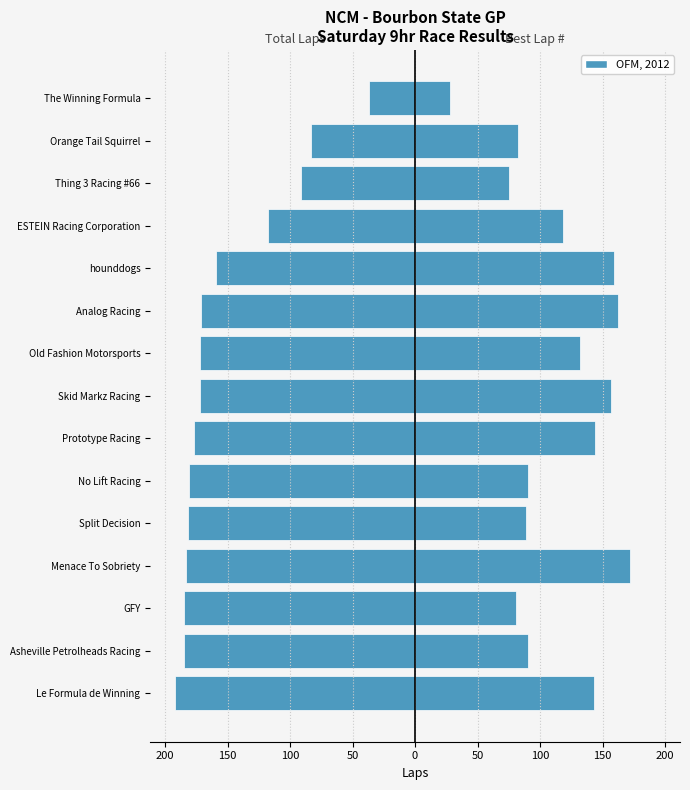

Reading right to left, extract all data points from this chart.

Total Laps (left): -37	-83	-91	-118	-159	-171	-172	-172	-177	-181	-182	-183	-185	-185	-192
Best Lap # (right): 28	82	75	118	159	162	132	157	144	90	89	172	81	90	143